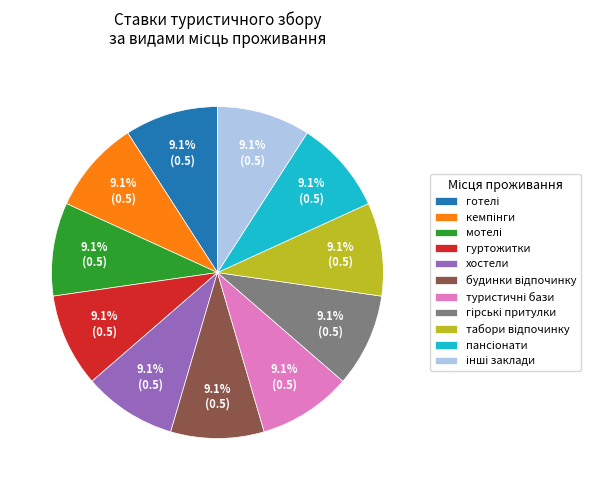

How many slices are in this pie chart?

11